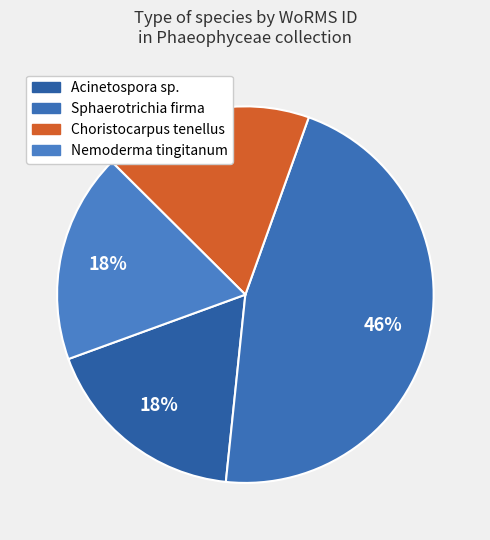

What is the ratio of the value at Choristocarpus tenellus to the value at Nemoderma tingitanum?

1.0